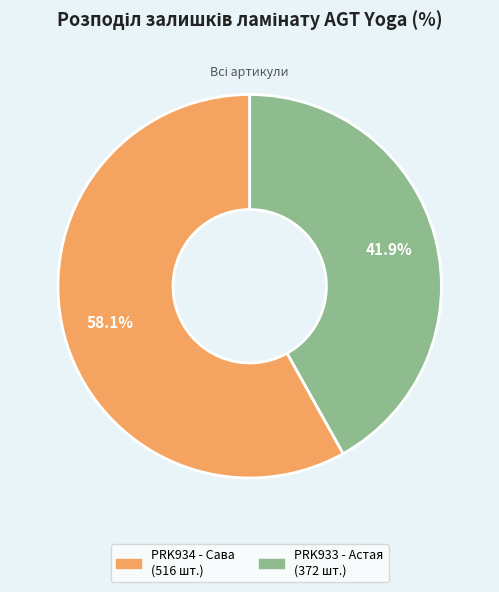

Does any single category account for the majority?

Yes